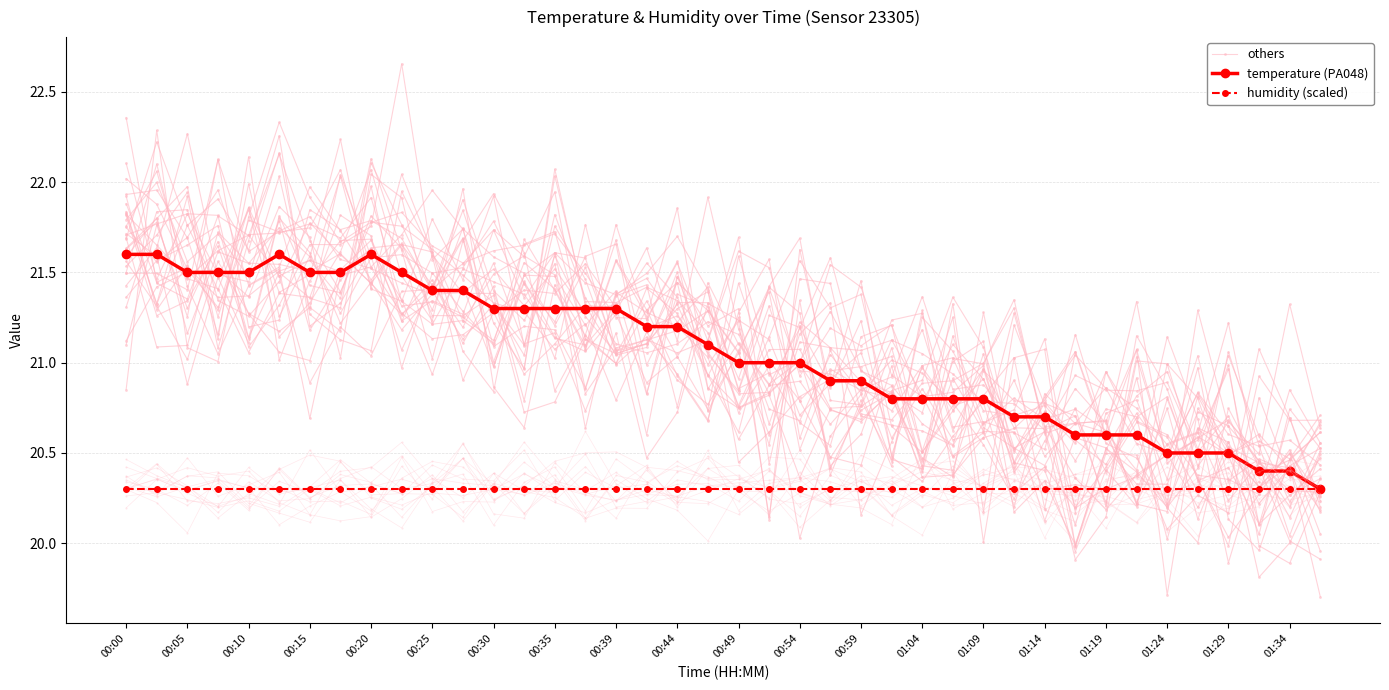

True or false: temperature (PA048) and humidity (scaled) intersect in this chart.

False